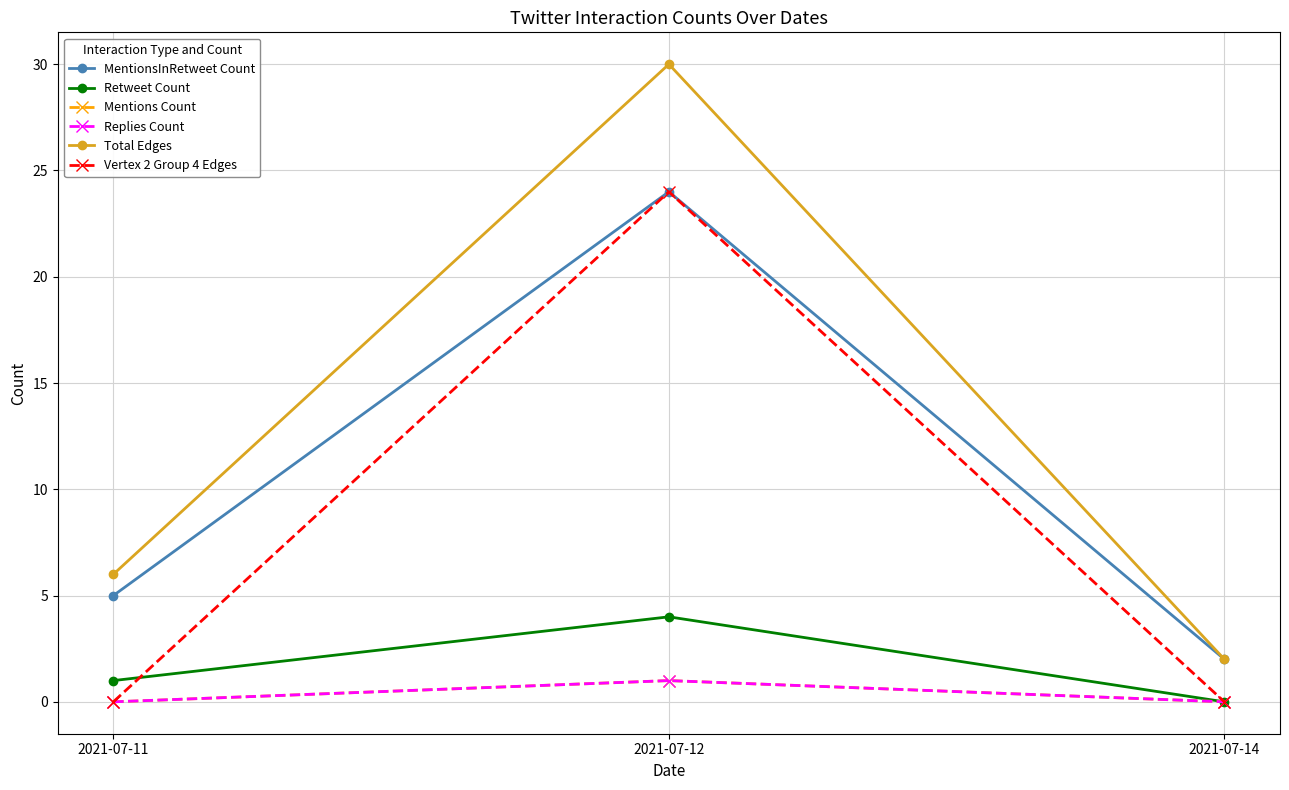

Is this an area chart (filled region under the line)?

No